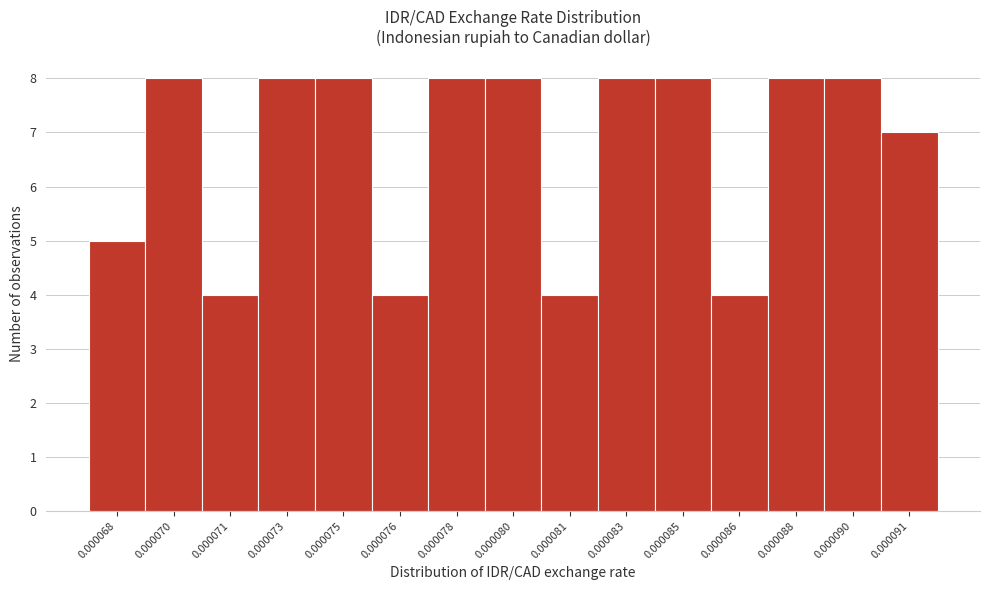

Reading right to left, transcribe all the data shown in this chart.

7	8	8	4	8	8	4	8	8	4	8	8	4	8	5